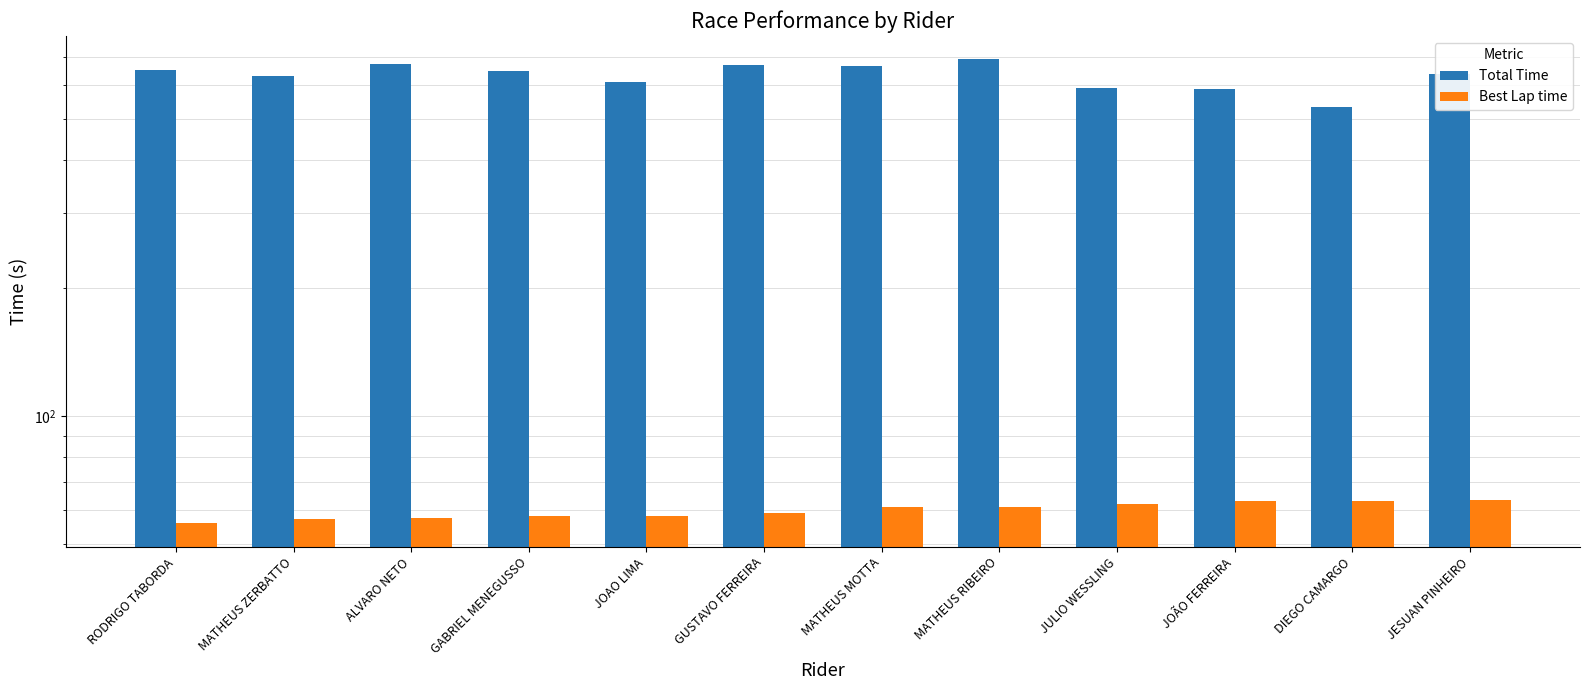

At which label does Best Lap time first exceed 61?

MATHEUS MOTTA